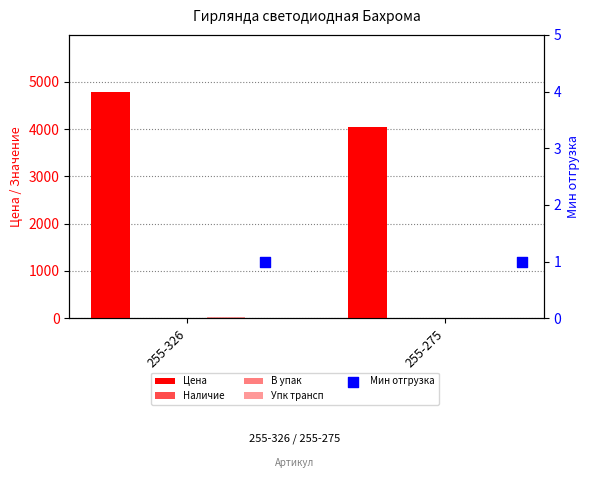

At how many categories does at least one series exceed 3623?

2